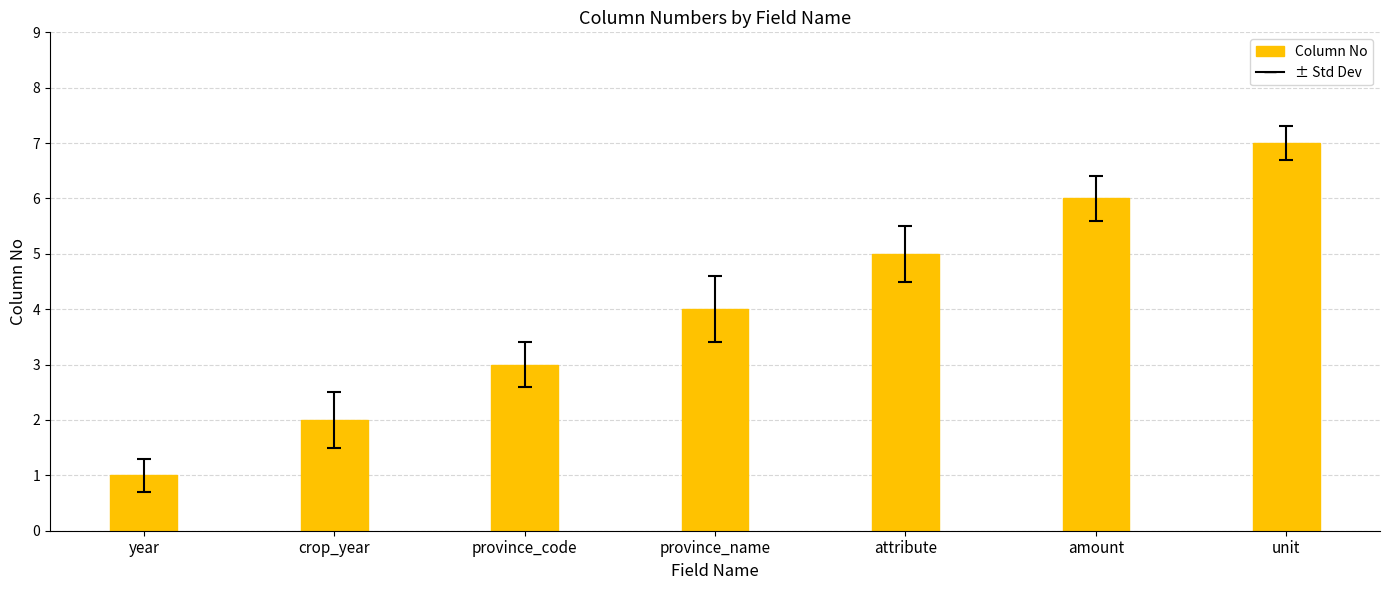

What is the maximum value shown in the chart?

7